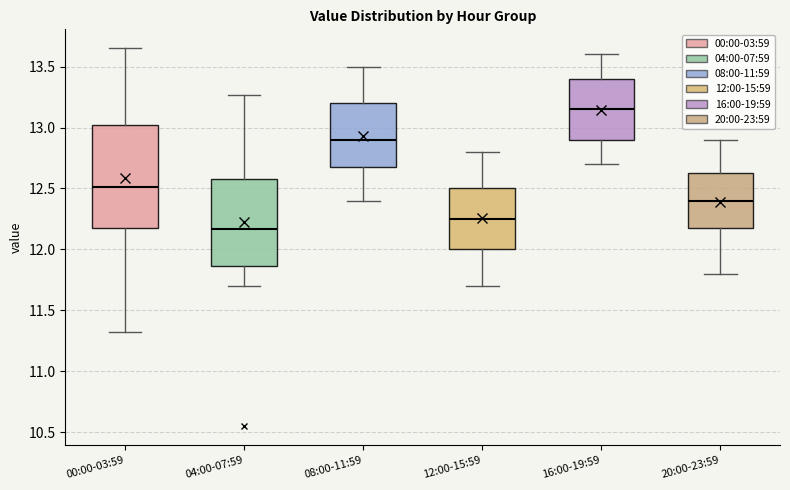

Where does the upper whisker of the box for 04:00-07:59 end on the y-axis? The values are not printed on the chart, so give them approximately, as read against the axis.

13.25